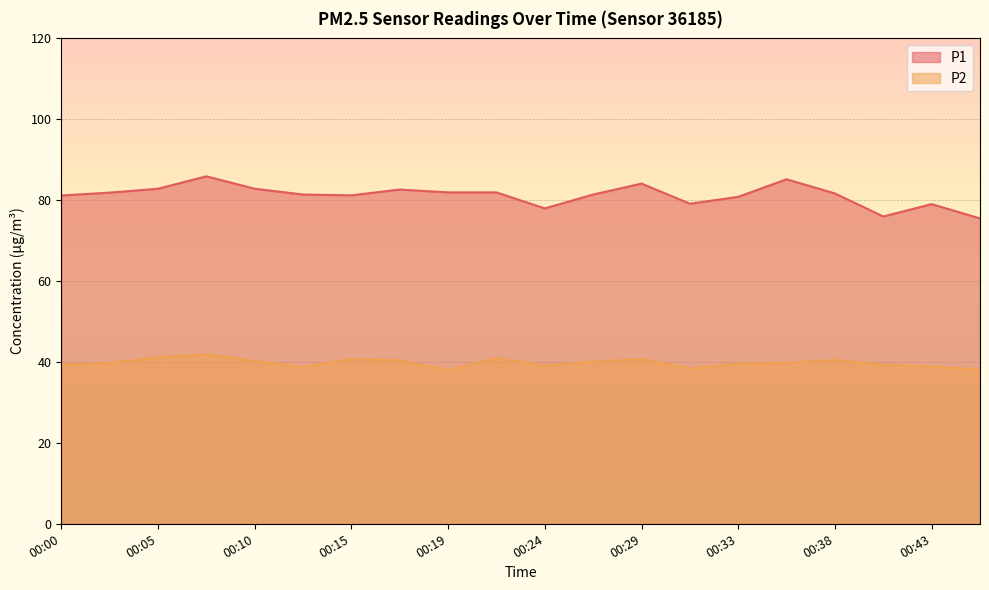

What is the difference between the P2 values at 00:43 and 00:24?

0.2